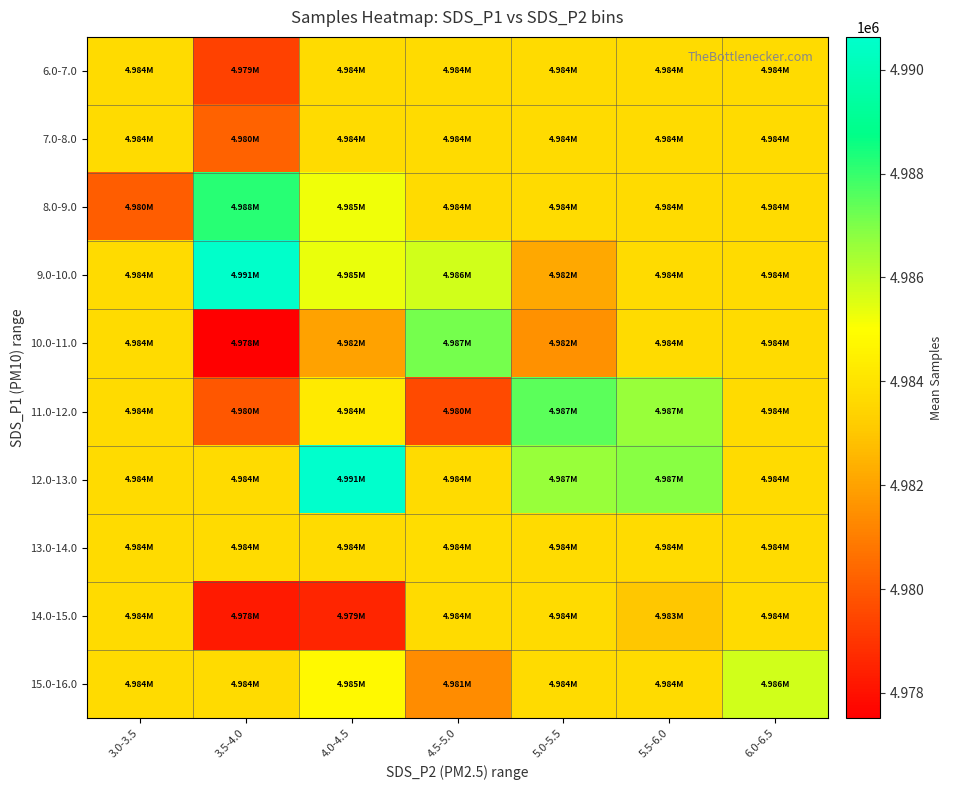

Rank the series at 3.5-4.0 from lowest to highest value.

10.0-11.0, 14.0-15.0, 6.0-7.0, 11.0-12.0, 7.0-8.0, 12.0-13.0, 13.0-14.0, 15.0-16.0, 8.0-9.0, 9.0-10.0